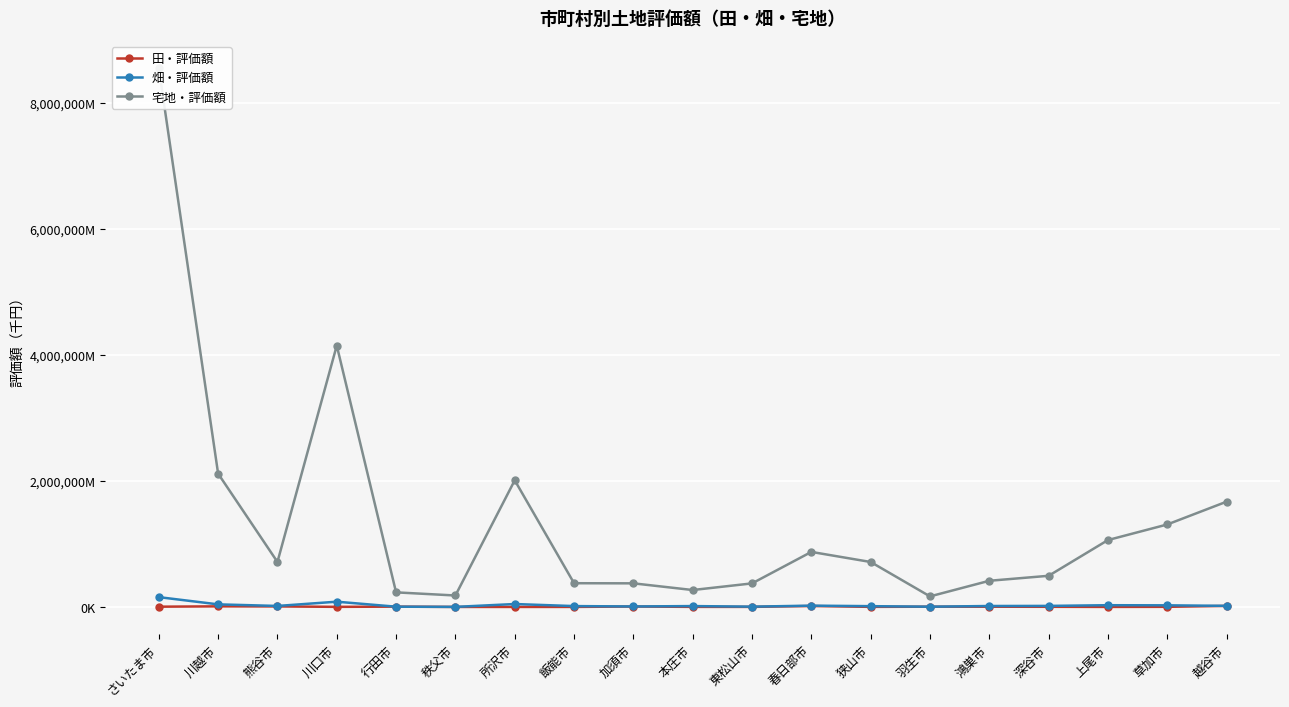

True or false: 宅地・評価額 and 田・評価額 intersect in this chart.

False